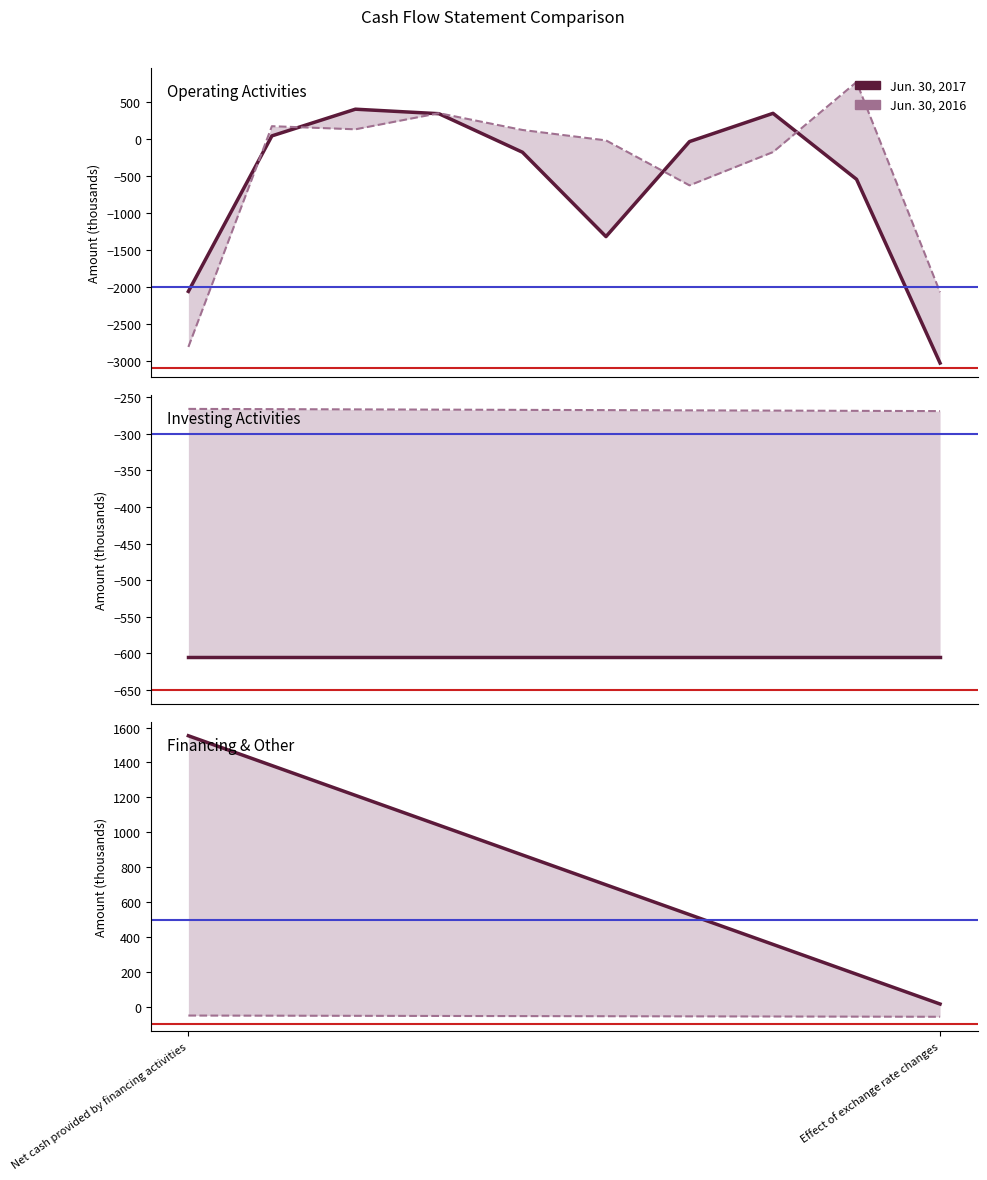

How many data points in Jun. 30, 2017 are less than 1553?

1